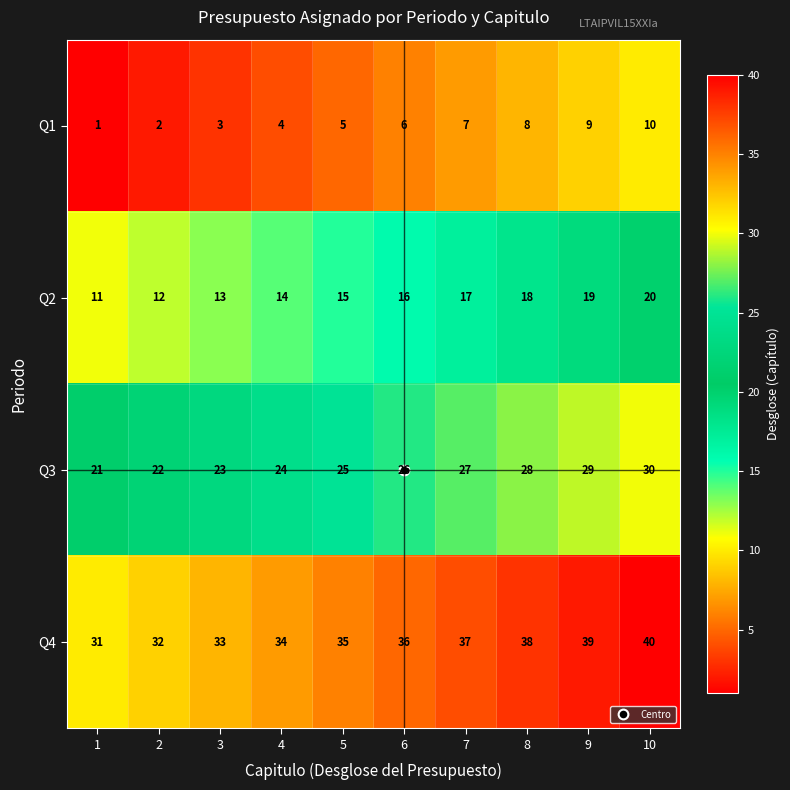

What is the total value across all series at 2?

68